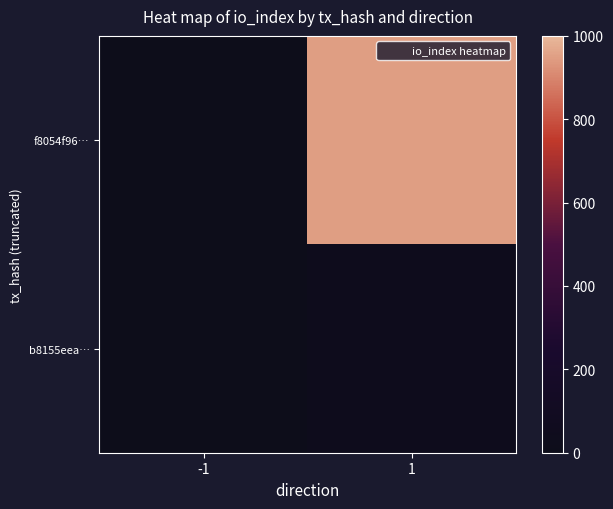

Reading left to right, transcribe all the data shown in this chart.

f8054f96…: -1=-1	1=946
b8155eea…: -1=1	1=35